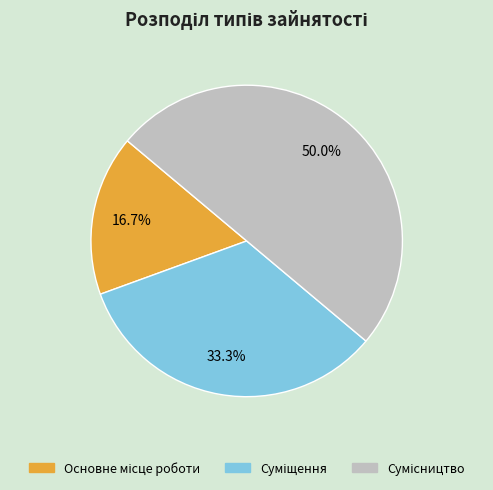

What percentage is the Основне місце роботи slice, to the nearest percent?

17%